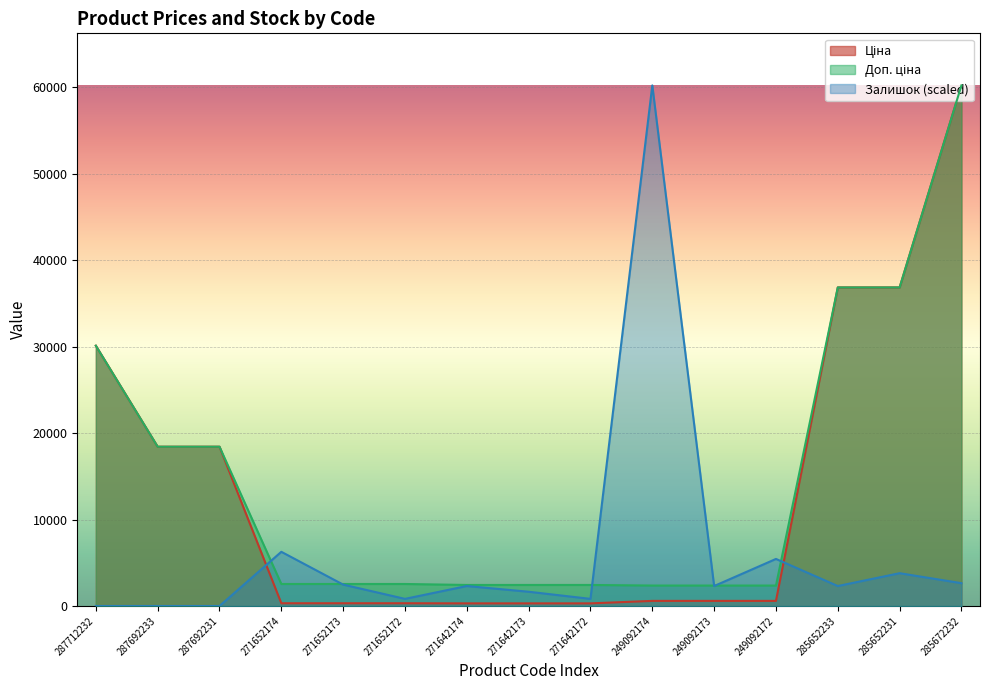

What is the maximum value shown in the chart?

60205.6